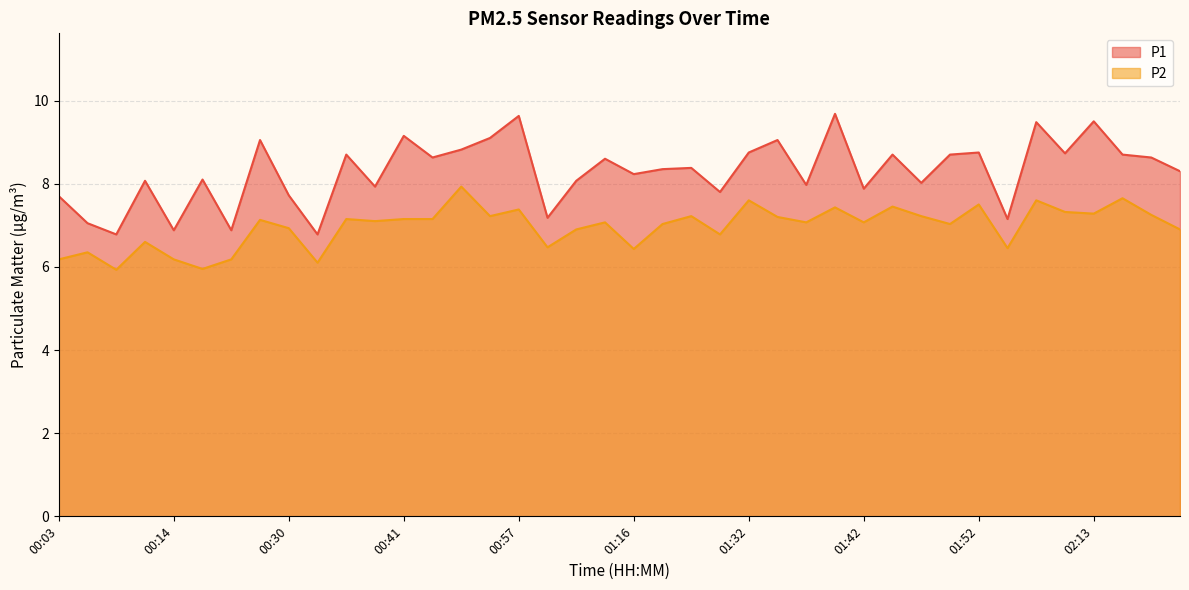

What is the label of the 9th point from the right?

01:49